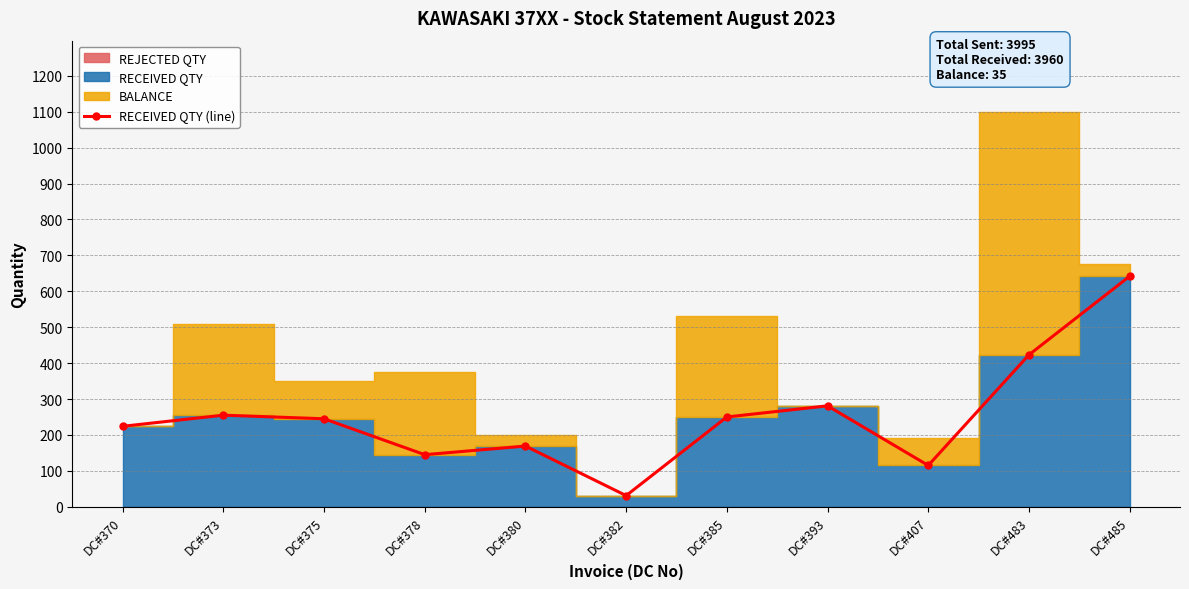

How many points are higher than both their immediate neighbors (excluding endpoints)?

3